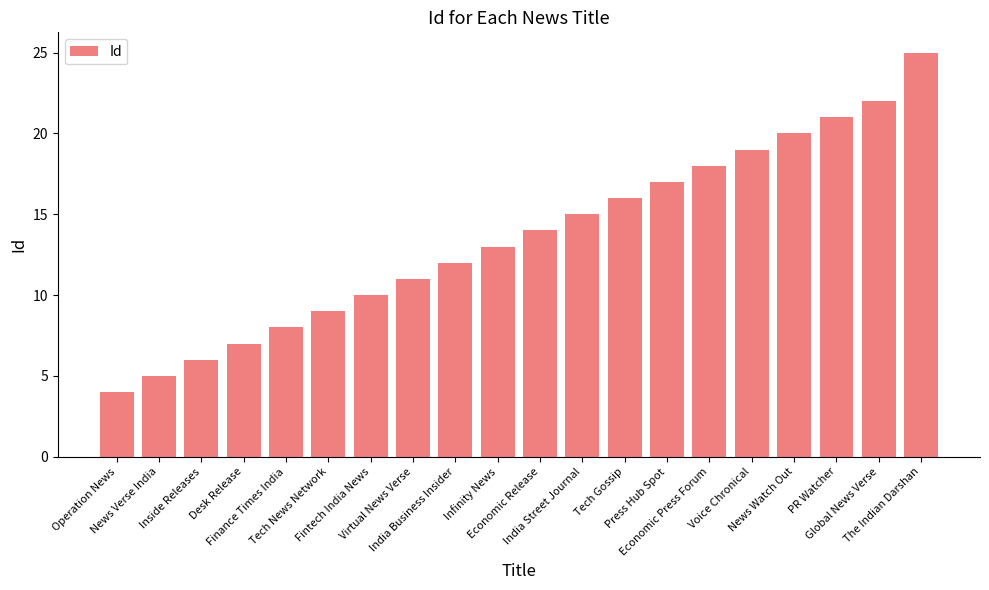

What is the label of the 17th bar from the right?

Desk Release